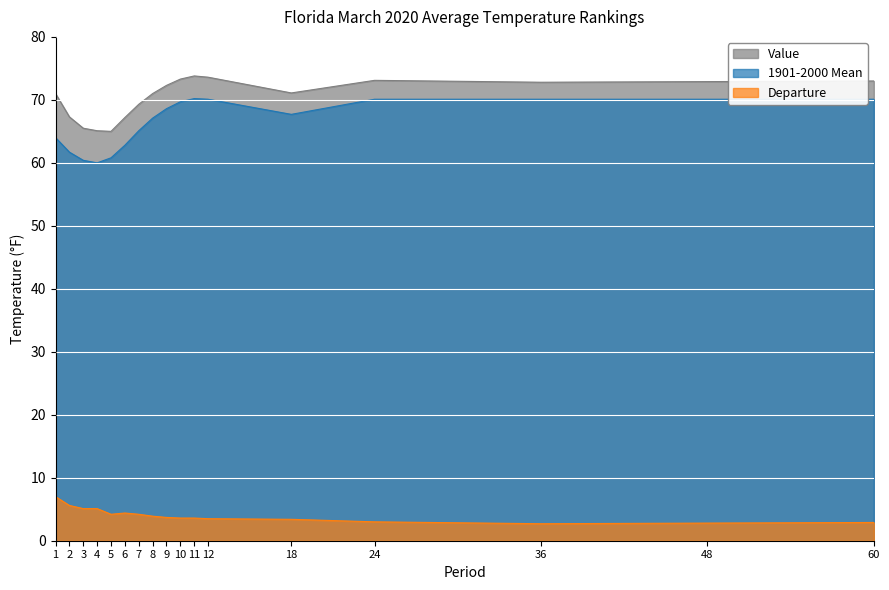

Which series has the largest range (max minus min)?

1901-2000 Mean